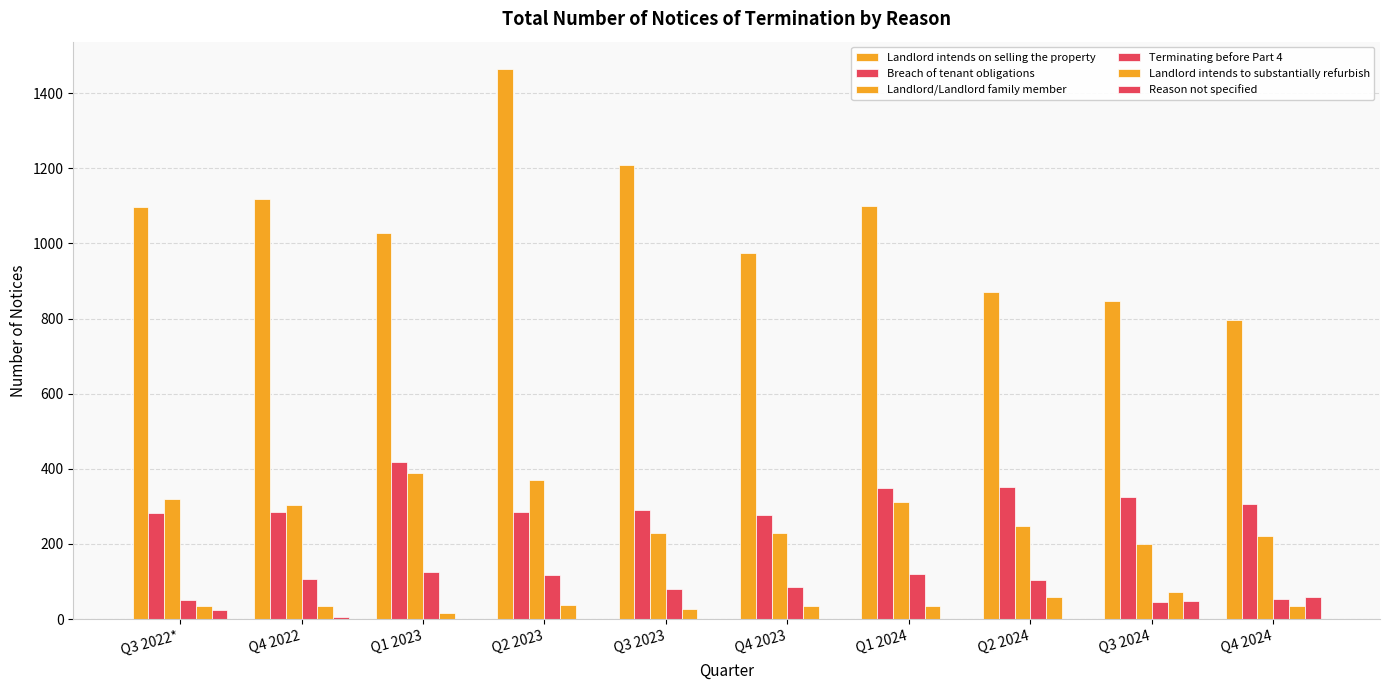

True or false: Landlord intends to substantially refurbish has a value of 36 at Q4 2024.

True